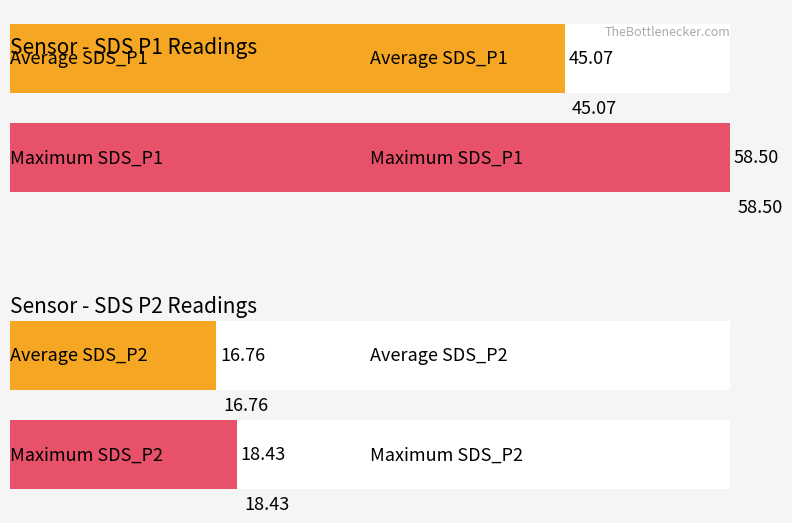

What are all the series names shown in the legend?

SDS_P1, SDS_P2